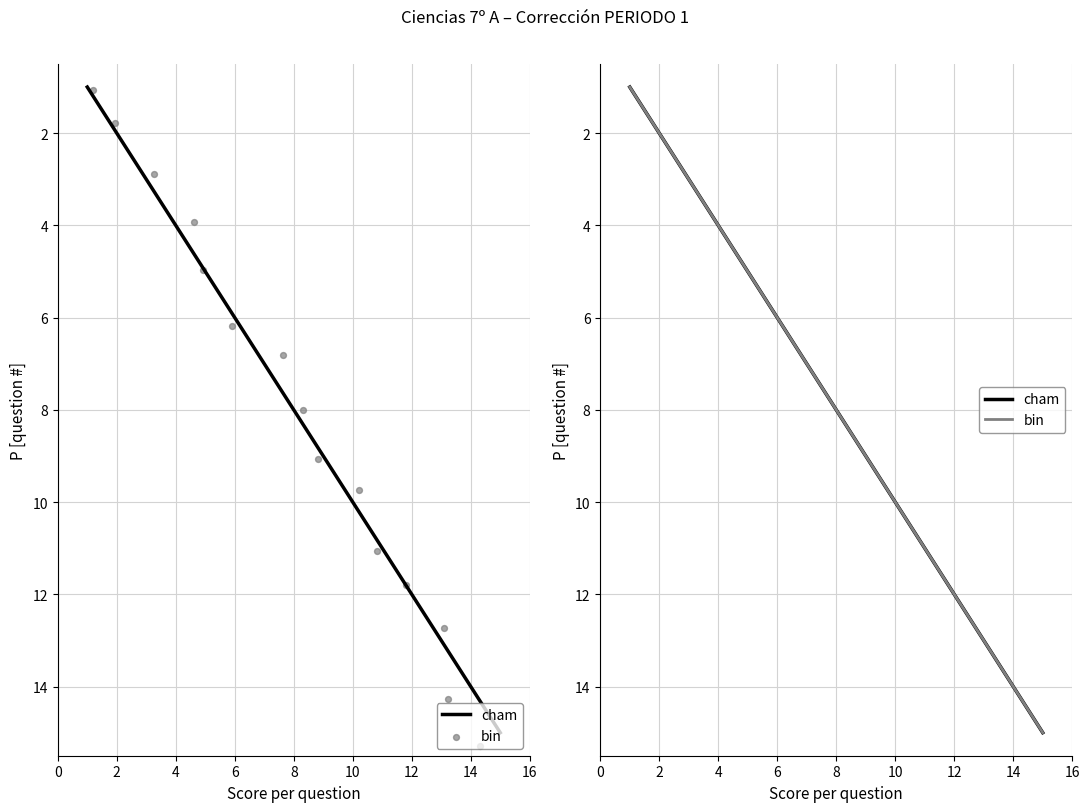

What are all the series names shown in the legend?

cham, bin